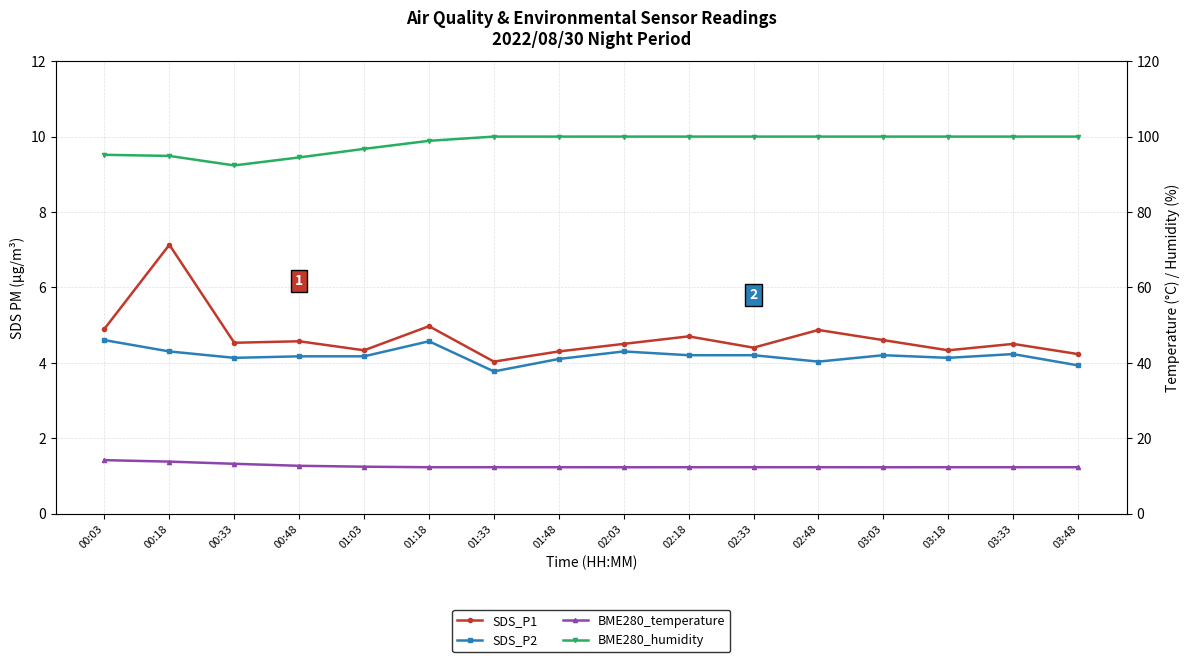

What is the total value across all series at 00:33?

114.2